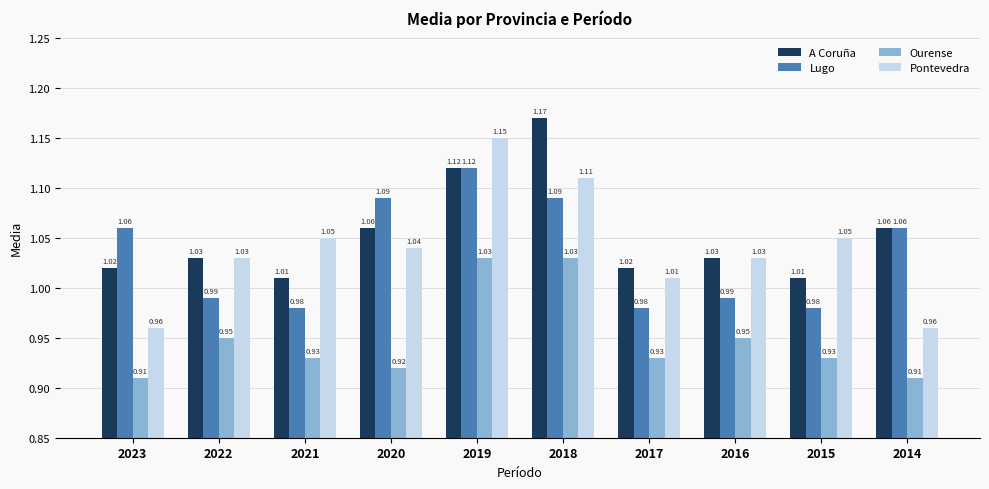

What is the sum of all Pontevedra values?

10.4